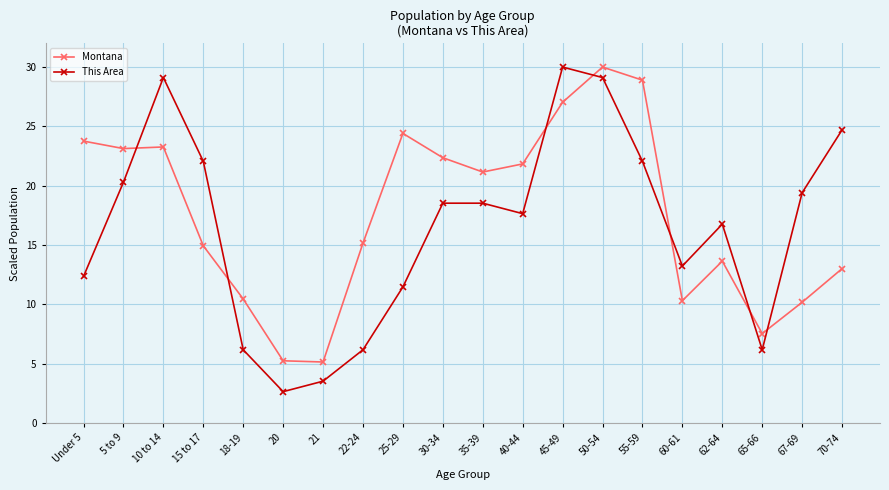

How many interior local valleys does the This Area series have?

4